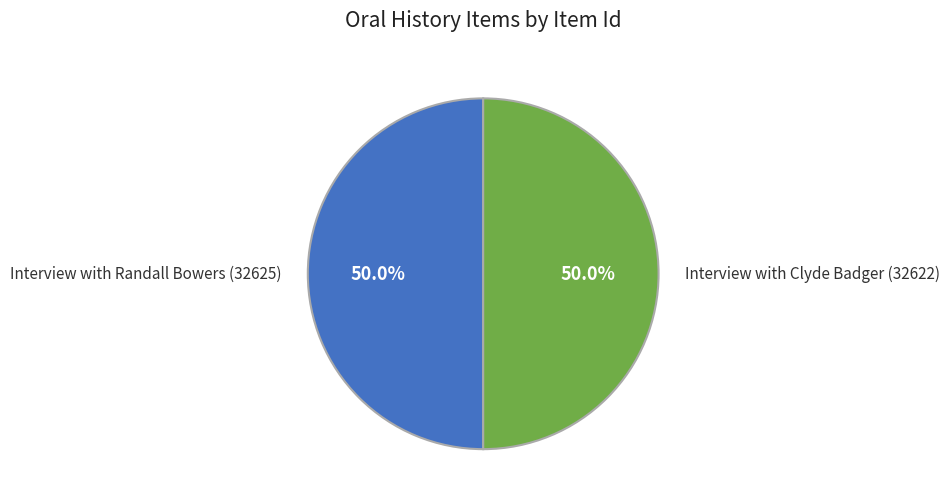

Is the sum of Interview with Randall Bowers (32625) and Interview with Clyde Badger (32622) greater than half?

Yes